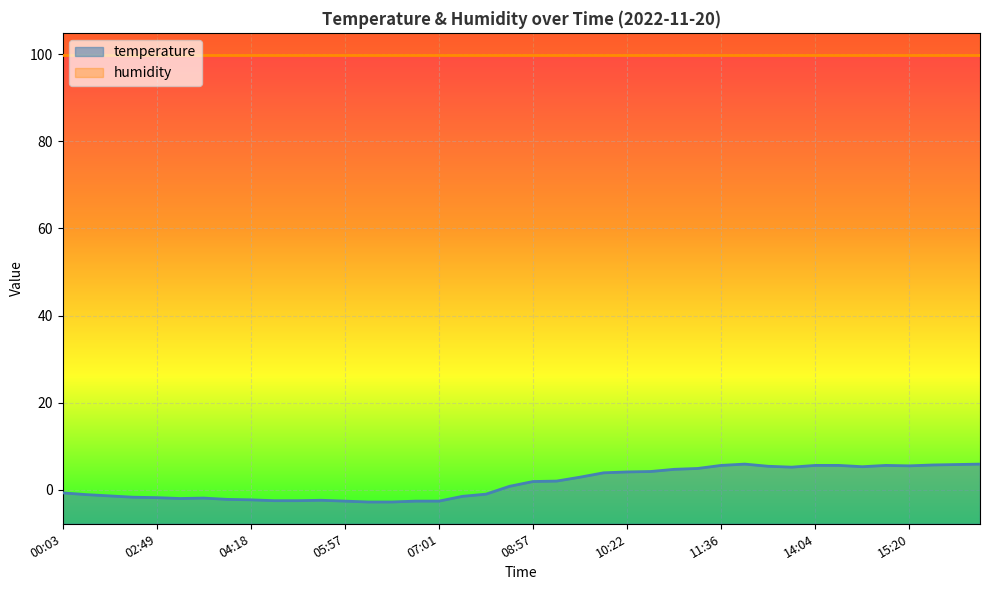

Reading left to right, what are all the values shown in this chart?

-0.7	-1.1	-1.4	-1.7	-1.8	-2.0	-1.9	-2.2	-2.3	-2.5	-2.5	-2.4	-2.6	-2.8	-2.8	-2.6	-2.6	-1.5	-1.0	0.8	1.9	2.0	2.9	3.9	4.1	4.2	4.7	4.9	5.6	5.9	5.4	5.2	5.6	5.6	5.3	5.6	5.5	5.7	5.8	5.9